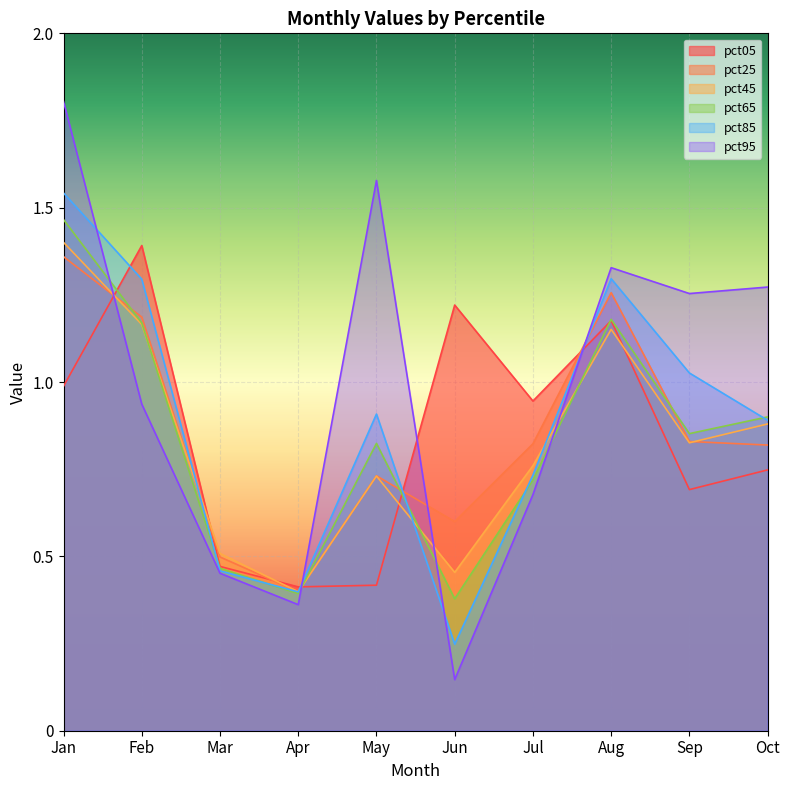

At which category does pct45 reach its first local valley?

Apr